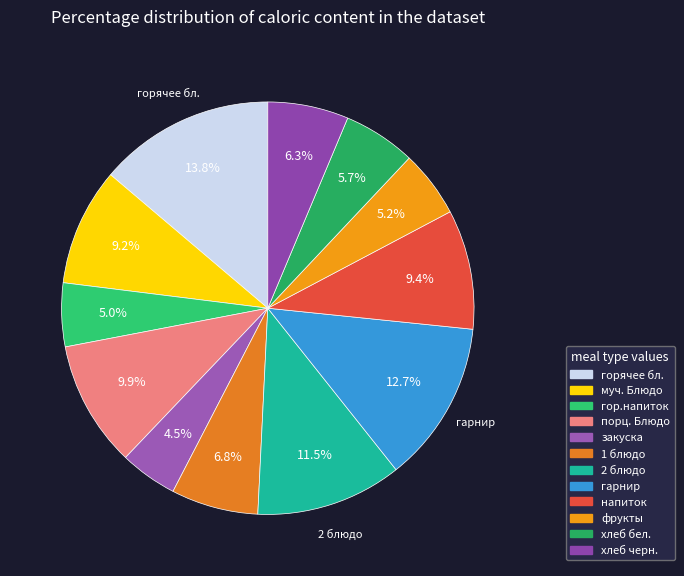

How many segments does this pie chart have?

12